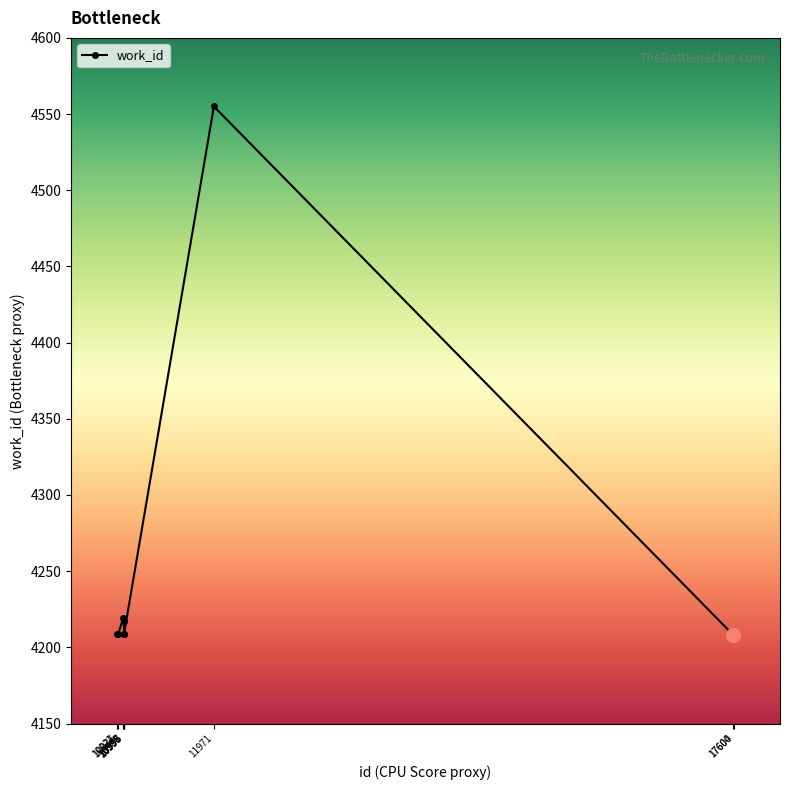

What is the difference between the second highest and second lowest values?

11